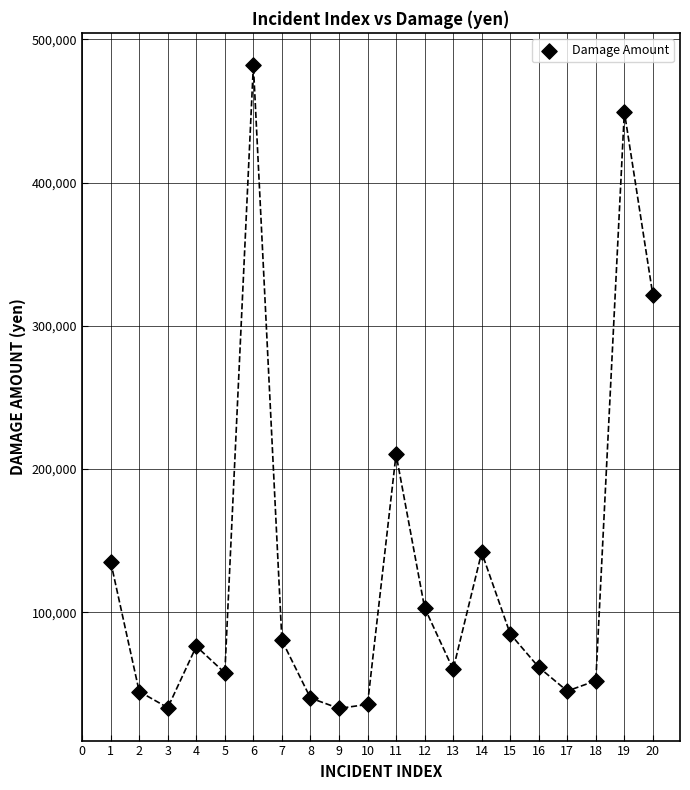

What is the range of X values (max minus min)?

19